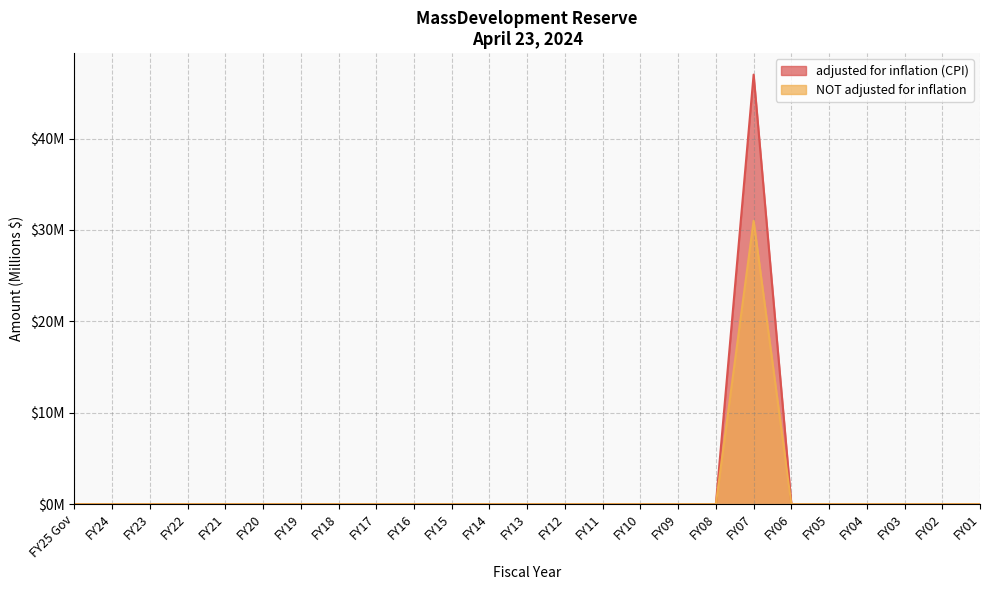

True or false: adjusted for inflation (CPI) has more than 0 points higher than both neighbors.

True